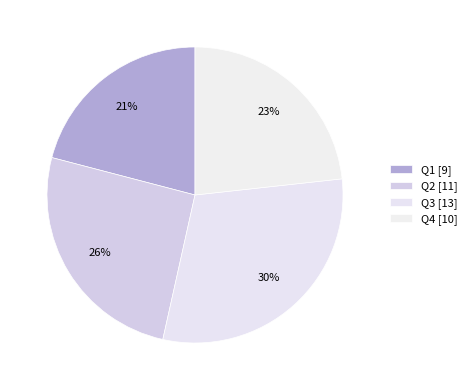

How many segments does this pie chart have?

4